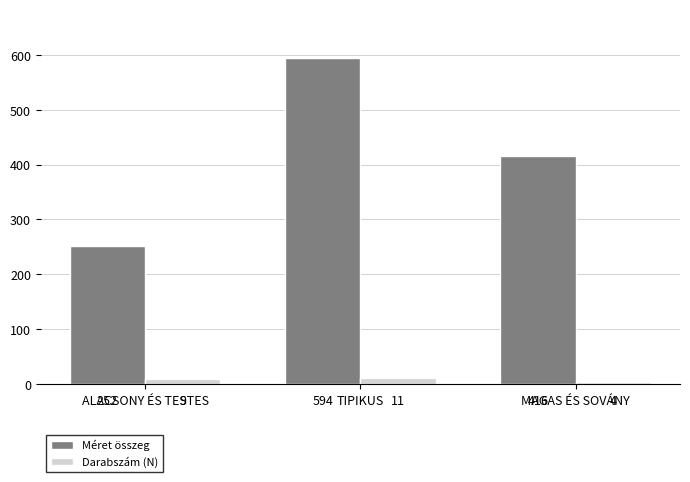

How many bars are there in each group?

2